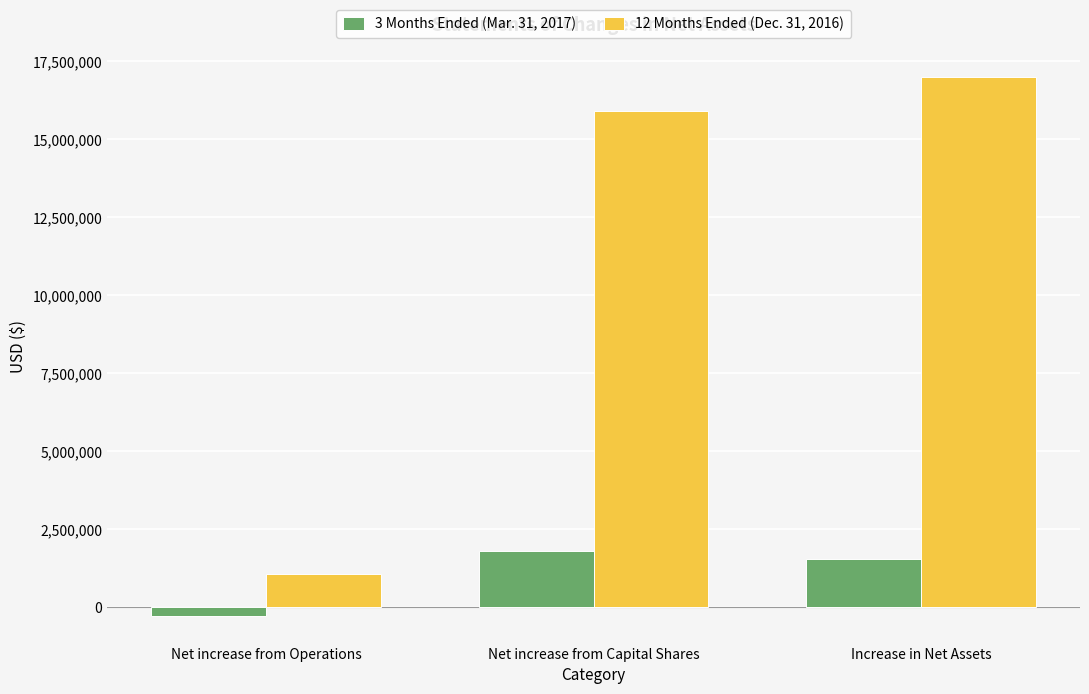

Rank the series by their average value, from highest to lowest.

12 Months Ended (Dec. 31, 2016), 3 Months Ended (Mar. 31, 2017)